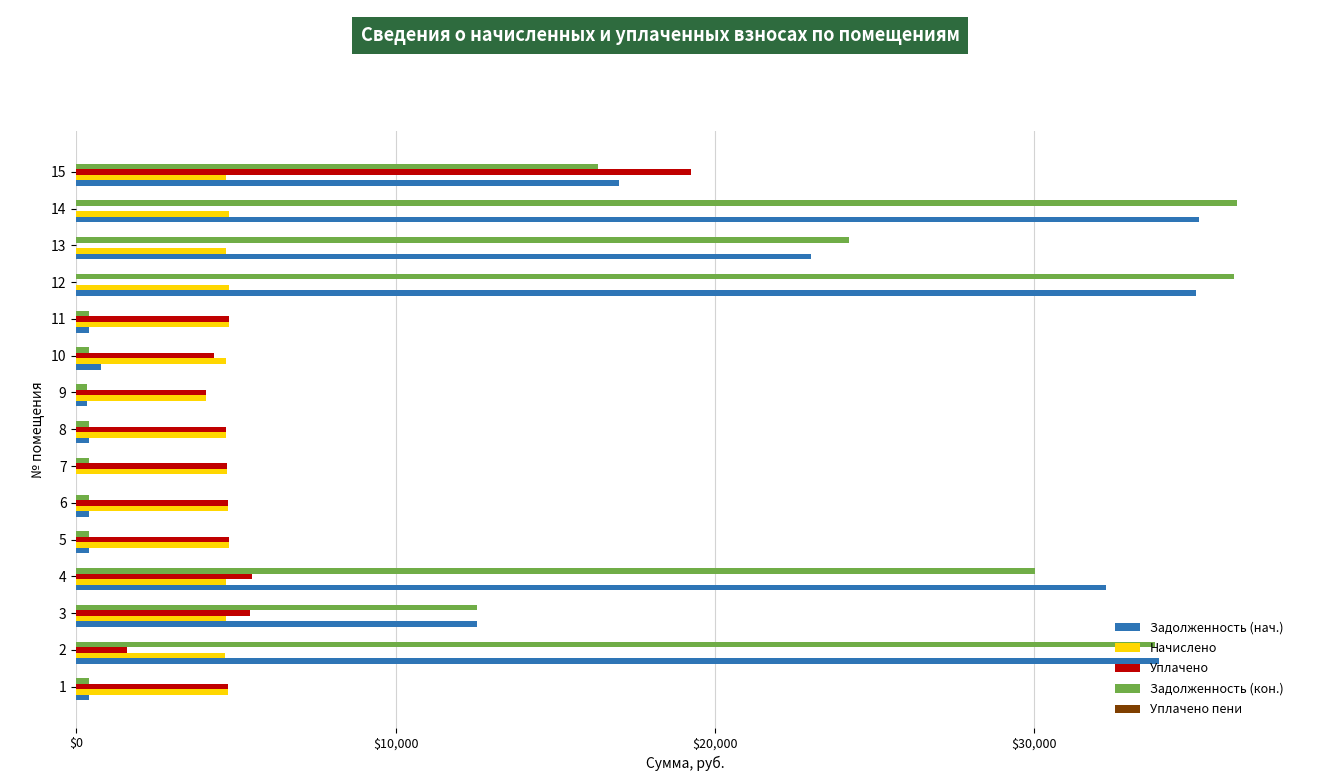

What is the sum of all Начислено values?

70179.7